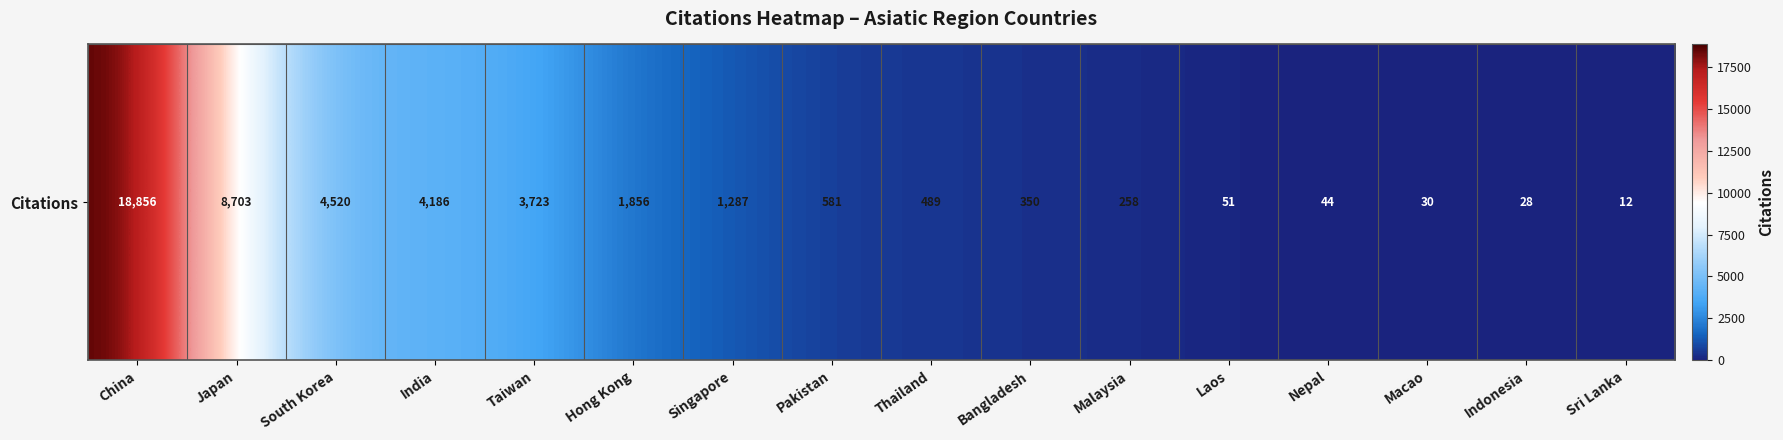

What is the change in value from South Korea to Taiwan?

-797